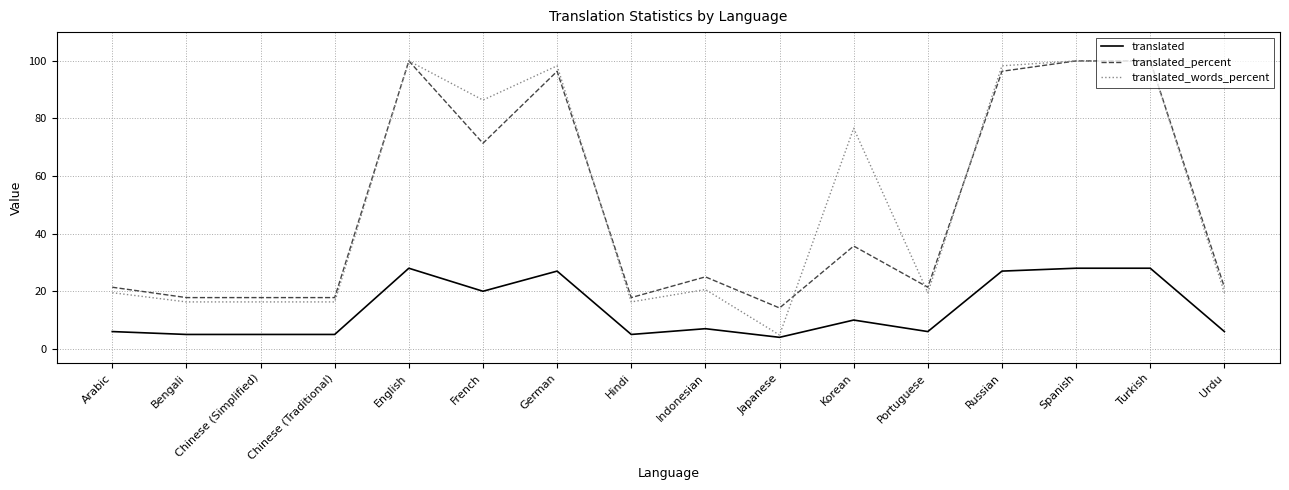

What position from the right is Hindi?

9